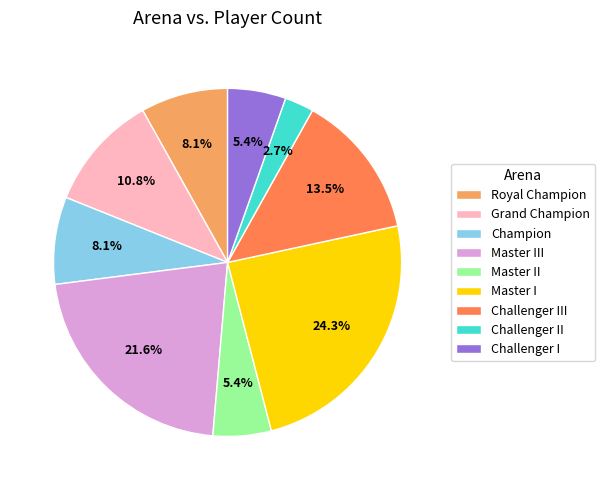

What is the smallest slice in the pie chart?

Challenger II